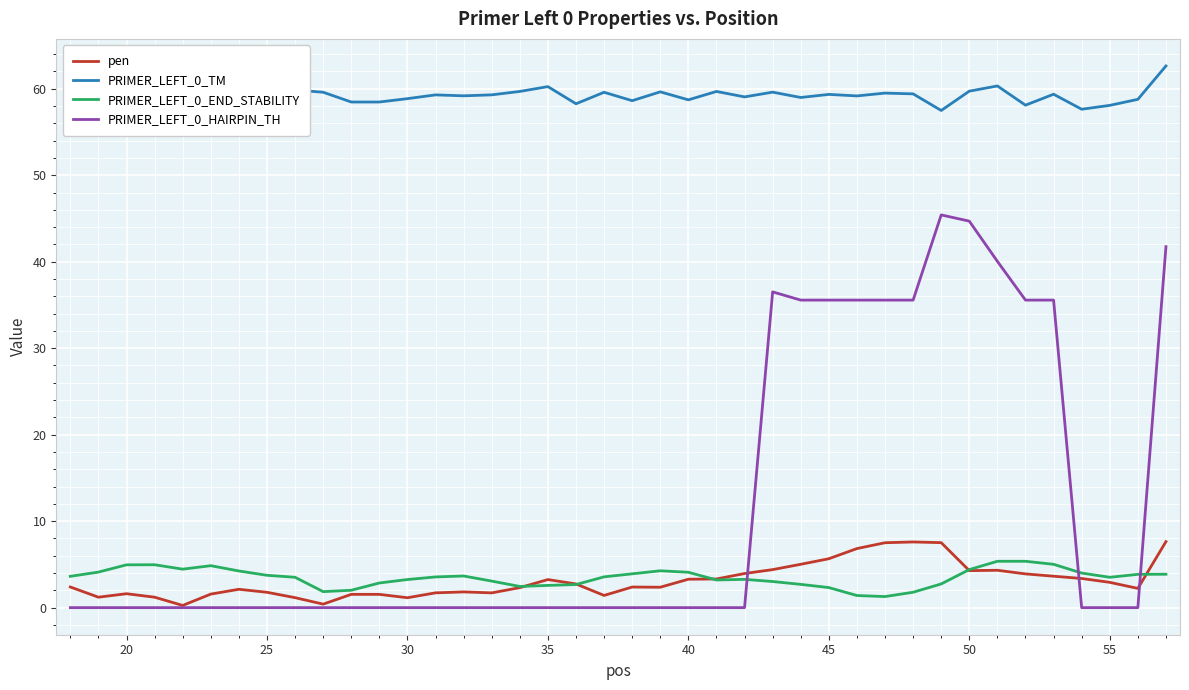

At how many categories does at least one series exceed 27?

40